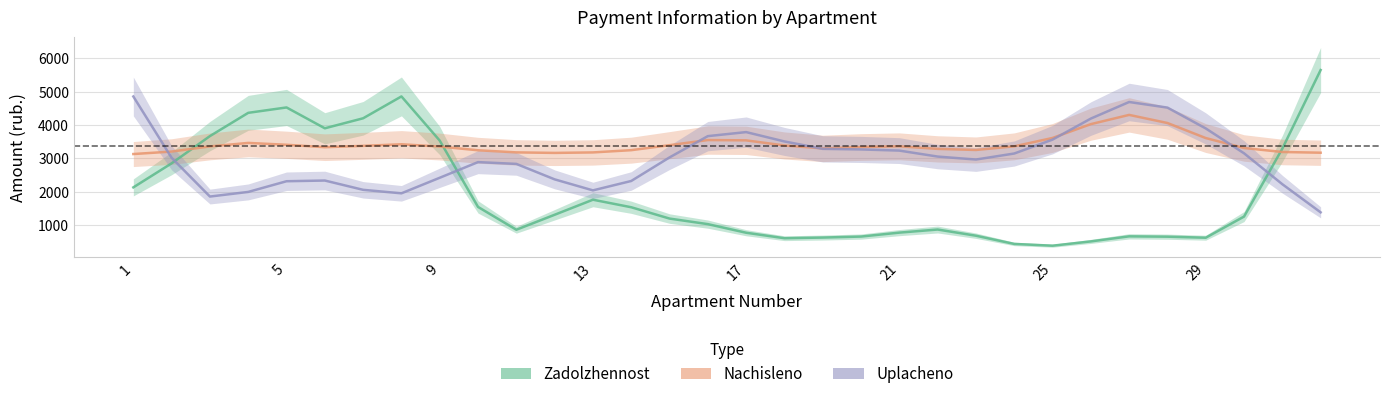

What are all the series names shown in the legend?

zadolzhennost, nachisleno, uplacheno